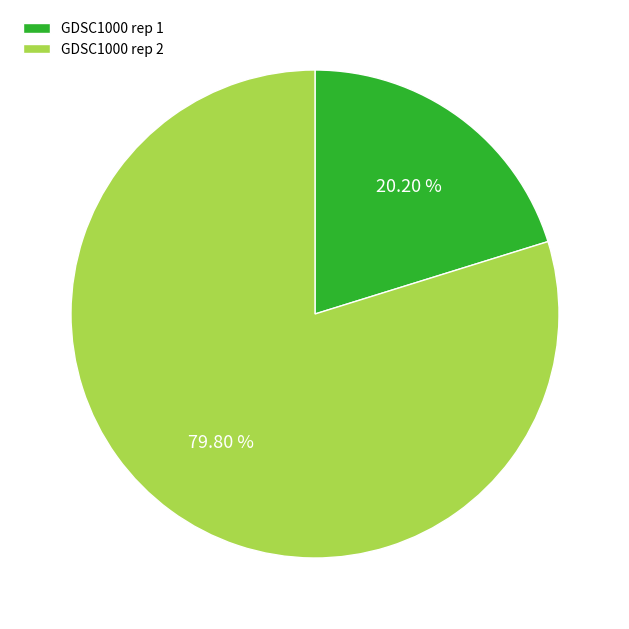

How many segments does this pie chart have?

2